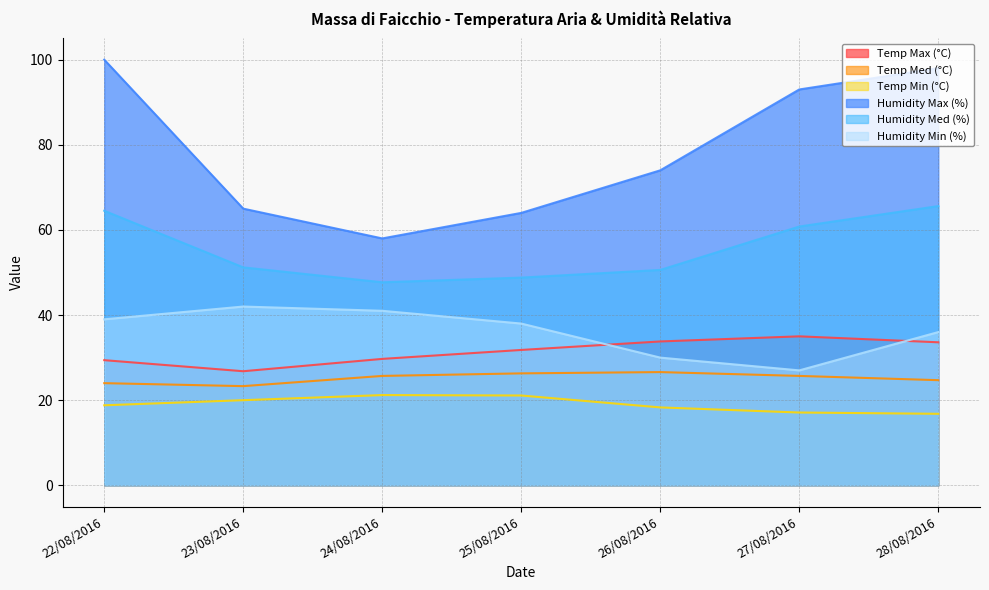

Reading right to left, list all the values displayed in this chart.

Temp Max (°C): 28/08/2016=33.6	27/08/2016=35.0	26/08/2016=33.8	25/08/2016=31.8	24/08/2016=29.7	23/08/2016=26.8	22/08/2016=29.4
Temp Med (°C): 28/08/2016=24.7	27/08/2016=25.7	26/08/2016=26.6	25/08/2016=26.3	24/08/2016=25.7	23/08/2016=23.3	22/08/2016=24.0
Temp Min (°C): 28/08/2016=16.8	27/08/2016=17.1	26/08/2016=18.3	25/08/2016=21.1	24/08/2016=21.2	23/08/2016=20.0	22/08/2016=18.8
Humidity Max (%): 28/08/2016=98.0	27/08/2016=93.0	26/08/2016=74.0	25/08/2016=64.0	24/08/2016=58.0	23/08/2016=65.0	22/08/2016=100.0
Humidity Med (%): 28/08/2016=65.6	27/08/2016=60.8	26/08/2016=50.6	25/08/2016=48.8	24/08/2016=47.7	23/08/2016=51.2	22/08/2016=64.5
Humidity Min (%): 28/08/2016=36.0	27/08/2016=27.0	26/08/2016=30.0	25/08/2016=38.0	24/08/2016=41.0	23/08/2016=42.0	22/08/2016=39.0